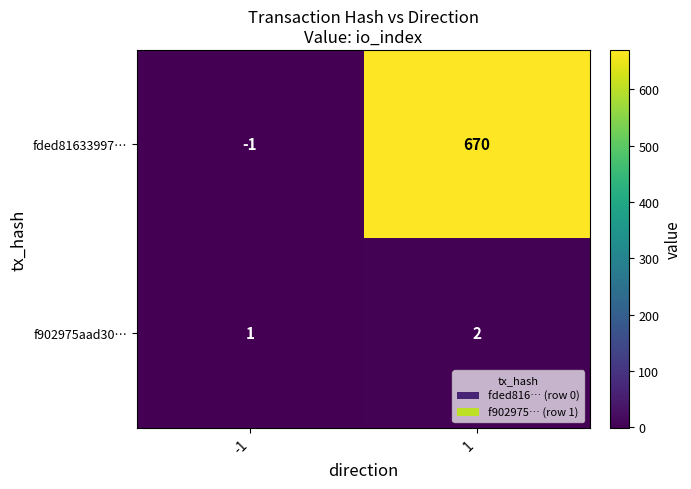

Rank the series by their average value, from highest to lowest.

fded81633997…, f902975aad30…